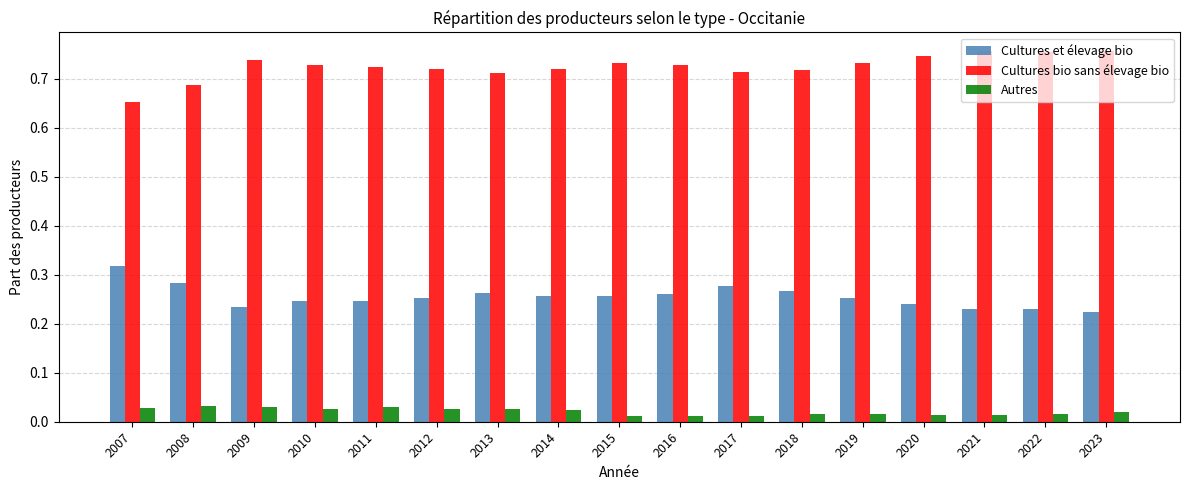

At which label does Cultures et élevage bio reach its peak?

2007